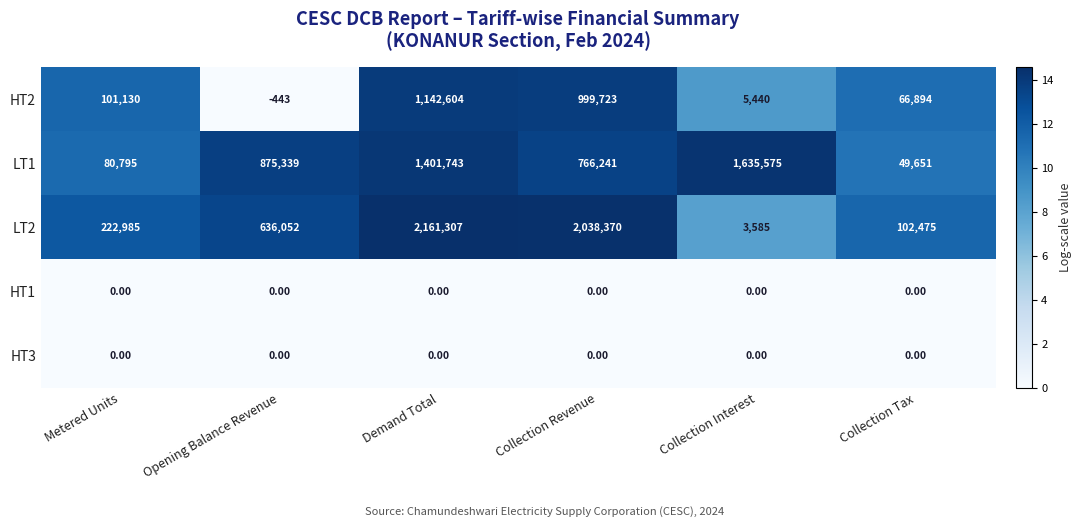

List the labels in order of LT2 value, smallest first.

Collection Interest, Collection Tax, Metered Units, Opening Balance Revenue, Collection Revenue, Demand Total